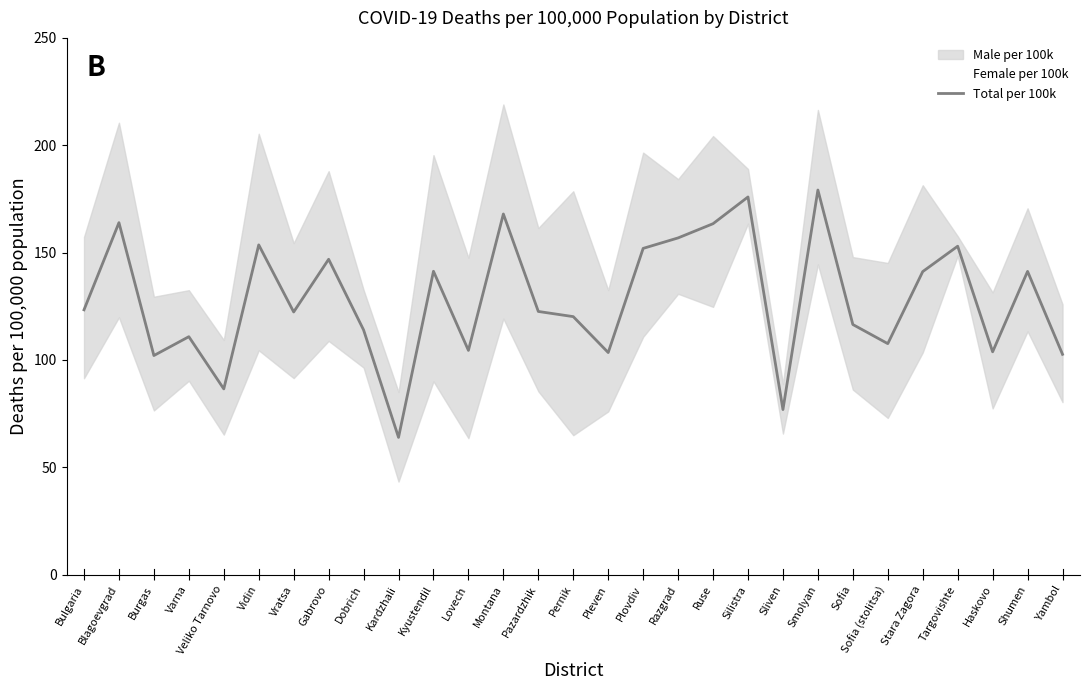

Reading left to right, what are all the values shown in this chart?

123.4	163.9	102.1	110.8	86.5	153.6	122.4	146.9	114.0	64.0	141.3	104.5	168.0	122.6	120.2	103.5	152.0	156.8	163.5	175.9	76.9	179.2	116.5	107.6	141.2	153.0	103.8	141.3	102.6